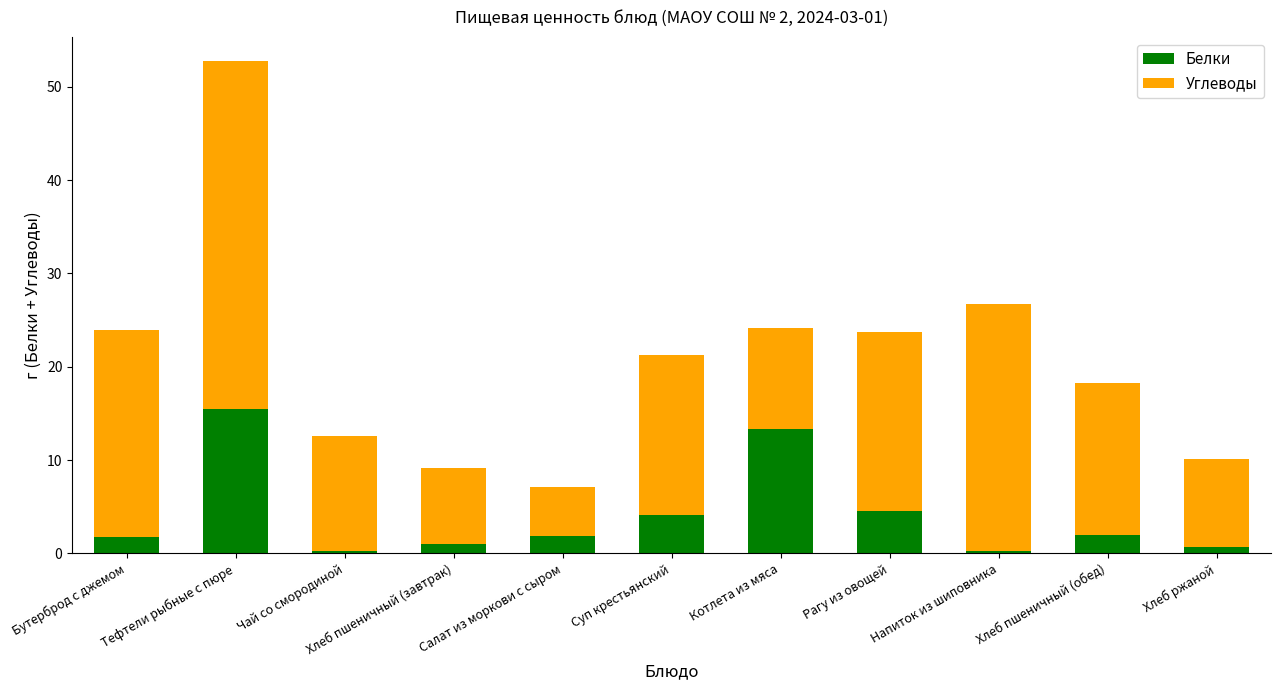

How many data points does each series have?

11